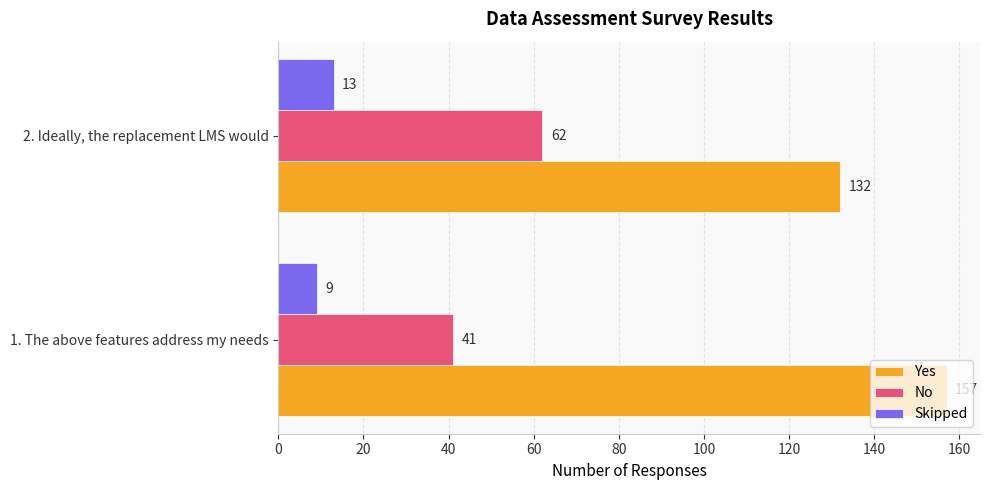

At which label does Yes reach its minimum?

2. Ideally, the replacement LMS would